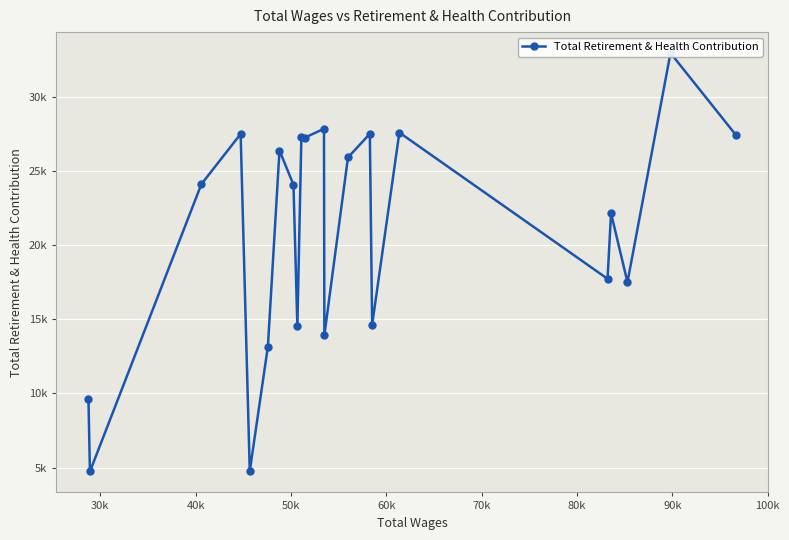

How many data points does each series have?

22